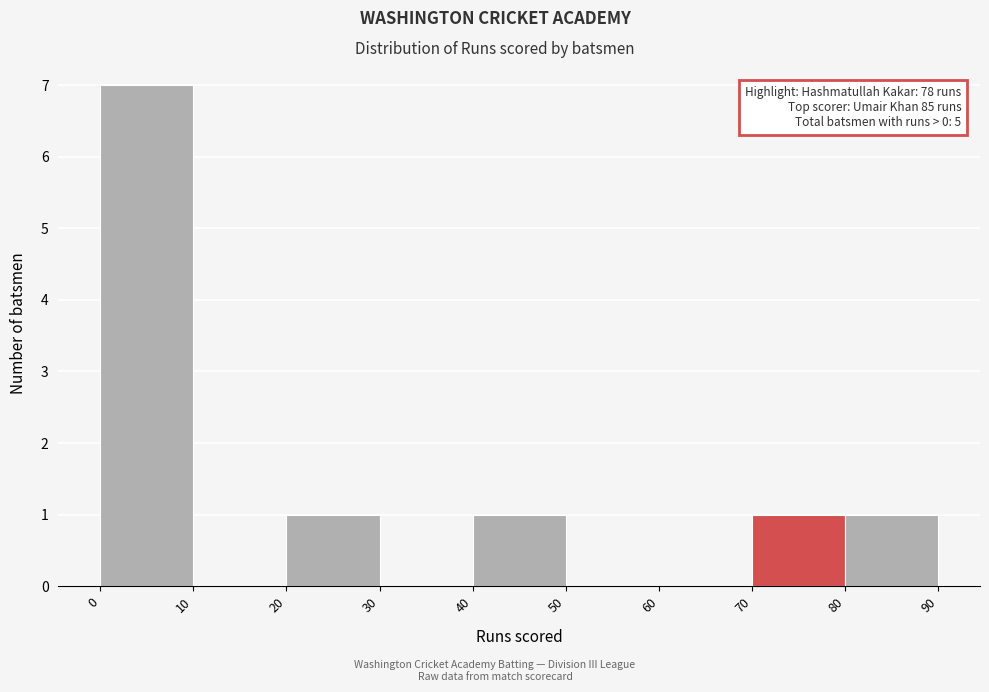

Over which range of the x-axis is the bar tallest?

0 to 10